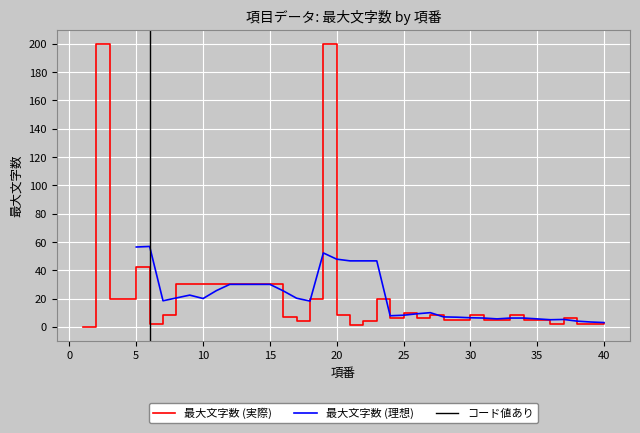

How many points are lower than both their immediate neighbors (excluding endpoints)?

6